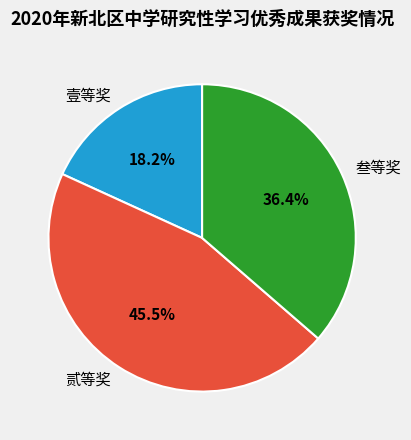

Approximately how many times larger is the value at 壹等奖 compared to 叁等奖?

0.5